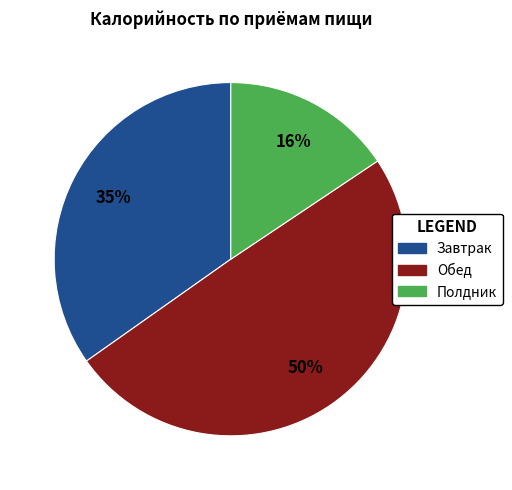

To the nearest percent, what is the difference between the Полдник and Обед slice percentages?

34%